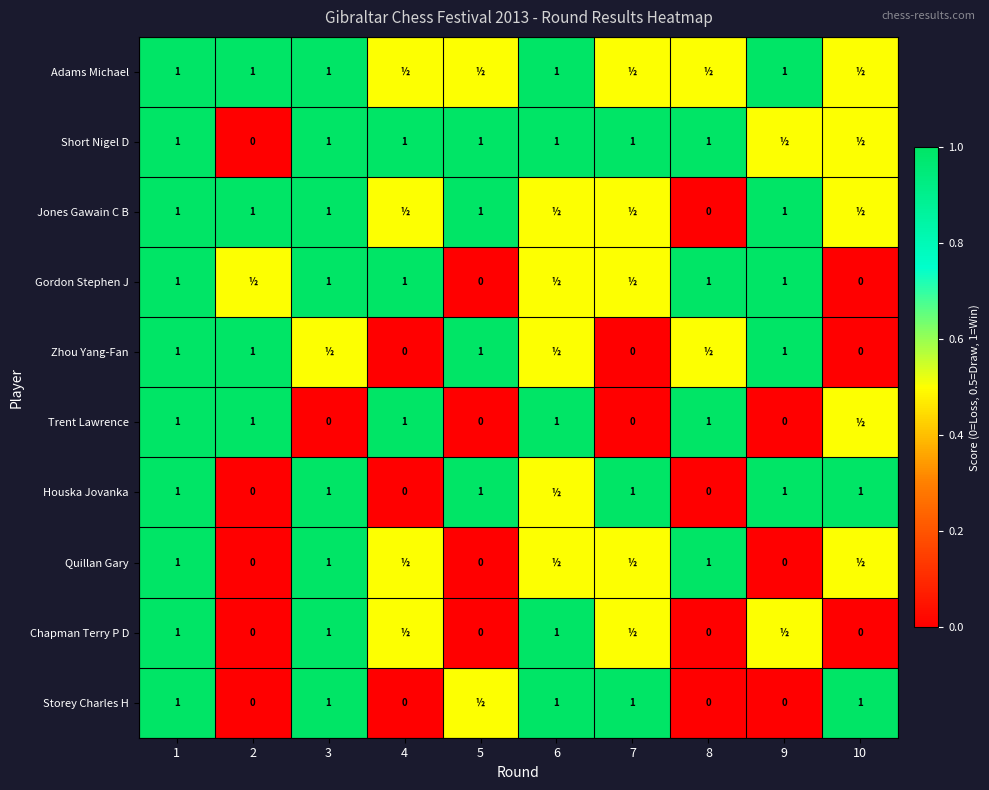

Count the number of data series in this chart.

10